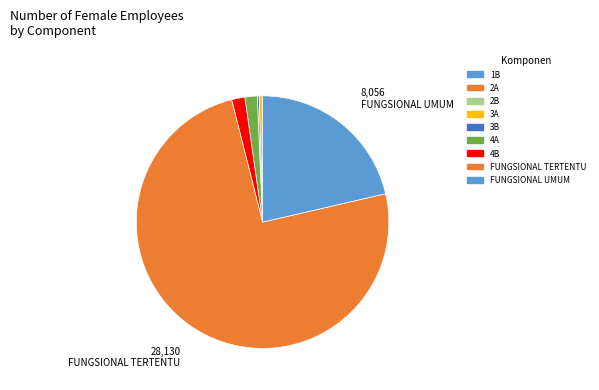

Count the number of slices in the pie.

9